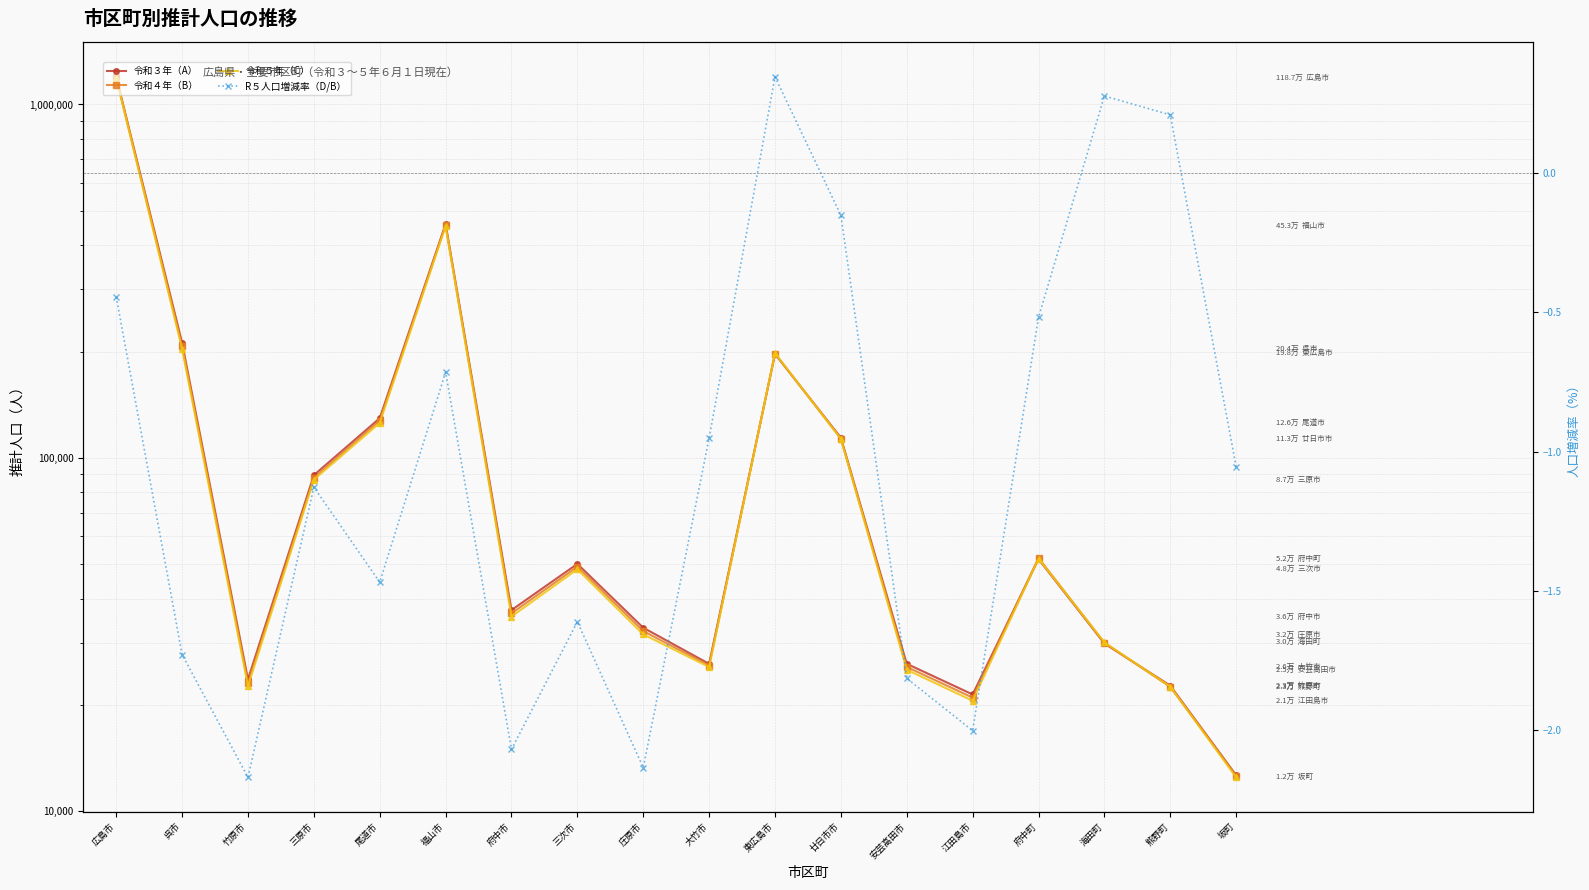

Is the value of 令和３年（A） at 三原市 greater than the value of 令和４年（B） at 海田町?

Yes